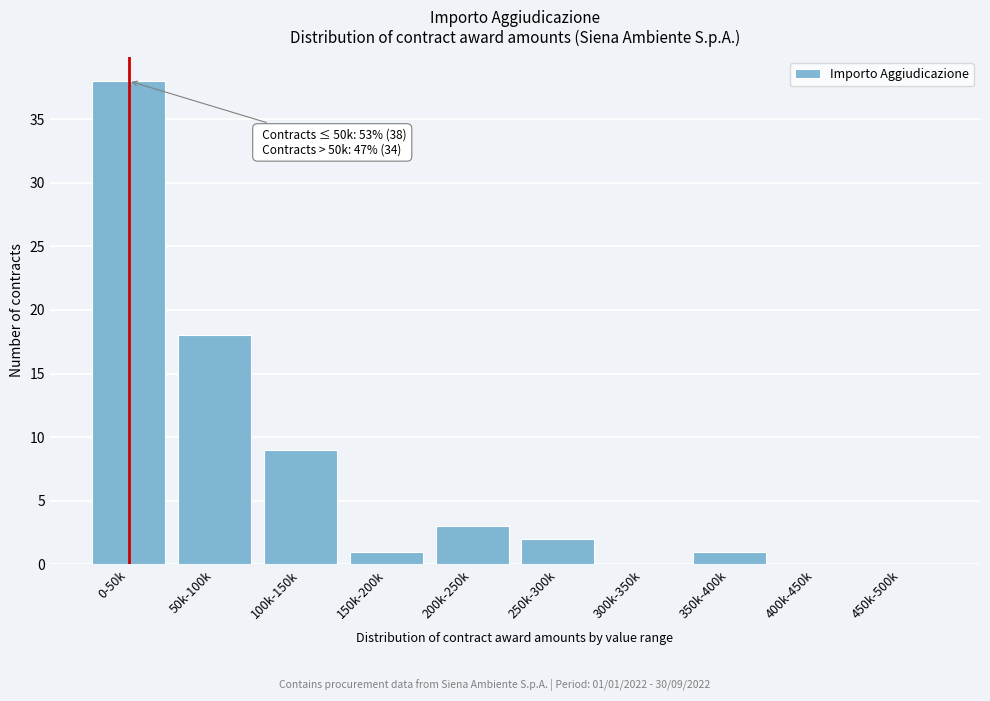

Reading right to left, what are all the values shown in this chart?

450k-500k=0	400k-450k=0	350k-400k=1	300k-350k=0	250k-300k=2	200k-250k=3	150k-200k=1	100k-150k=9	50k-100k=18	0-50k=38